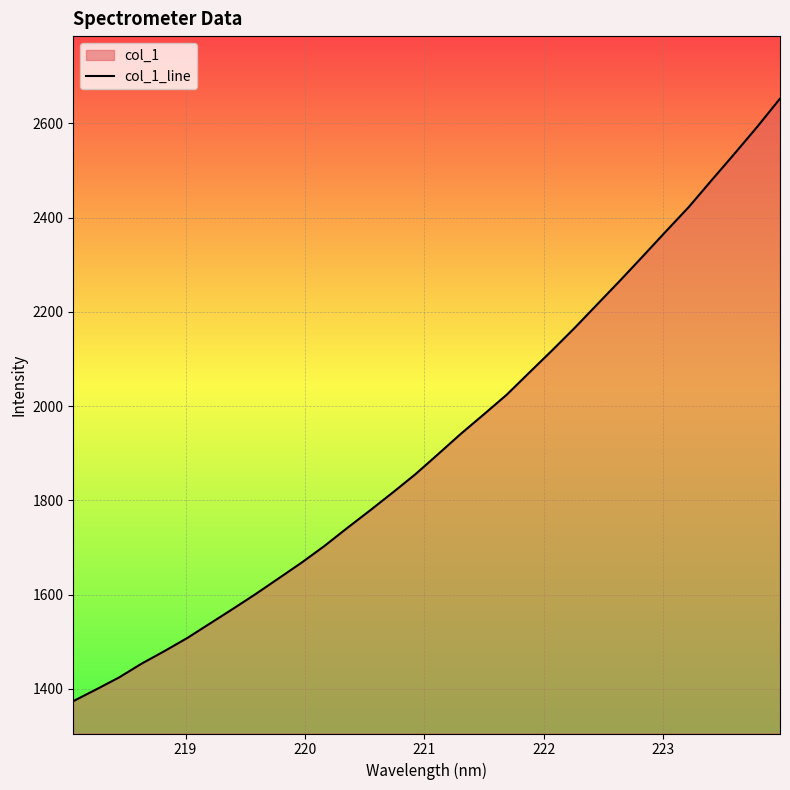

What is the minimum value shown in the chart?

1373.8